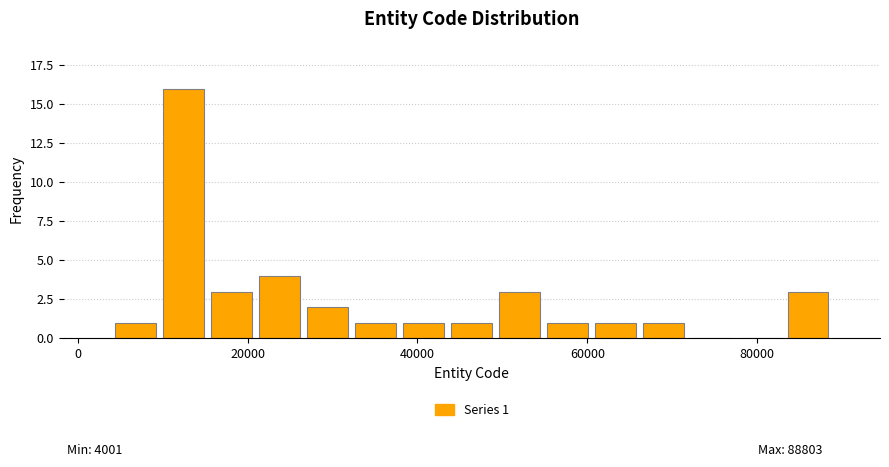

Read against the x-axis, roughly where is the centre of the tallest bar?

12000